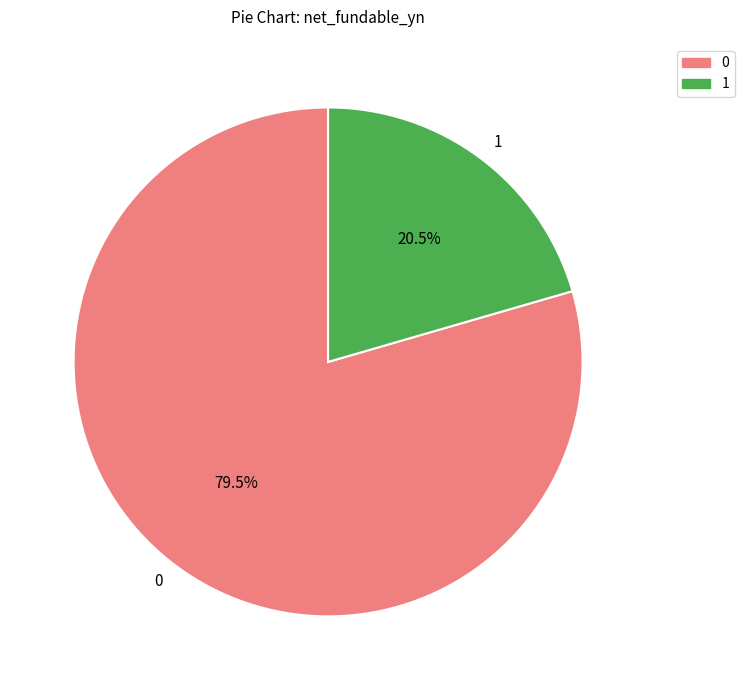

Which category has the smallest portion of the pie?

1